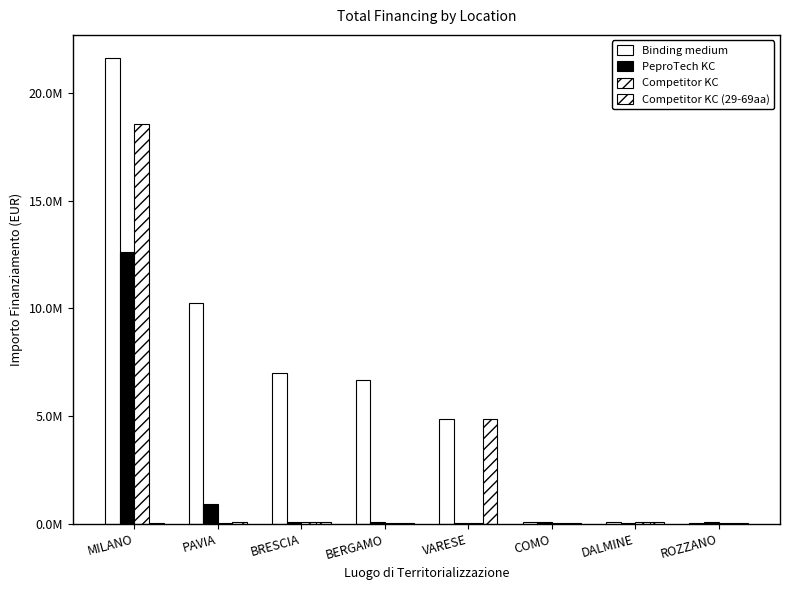

Does the chart contain stacked bars?

No